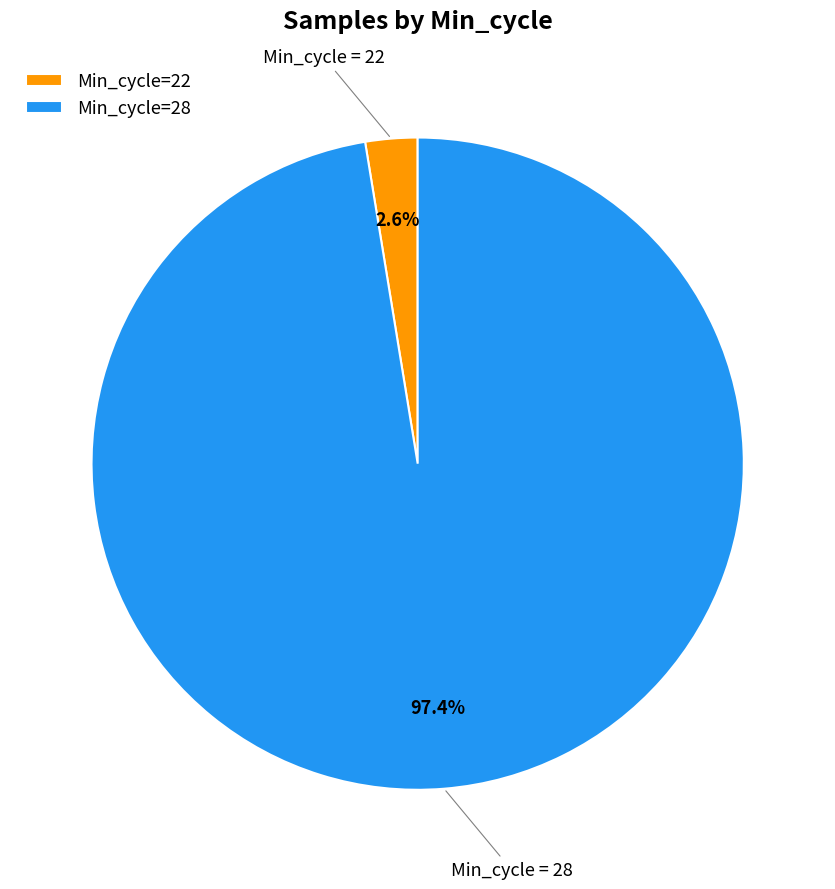

Which has a higher value, Min_cycle=22 or Min_cycle=28?

Min_cycle=28